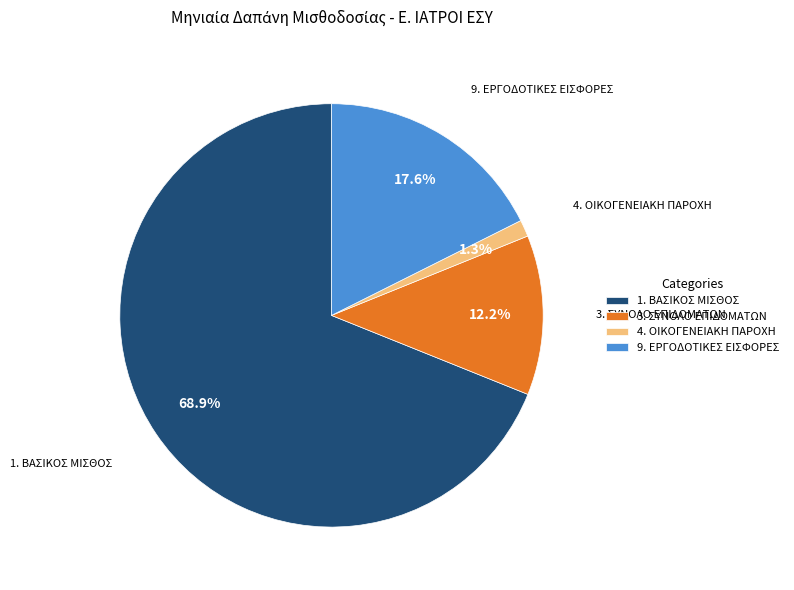

To the nearest percent, what is the average slice percentage?

25%